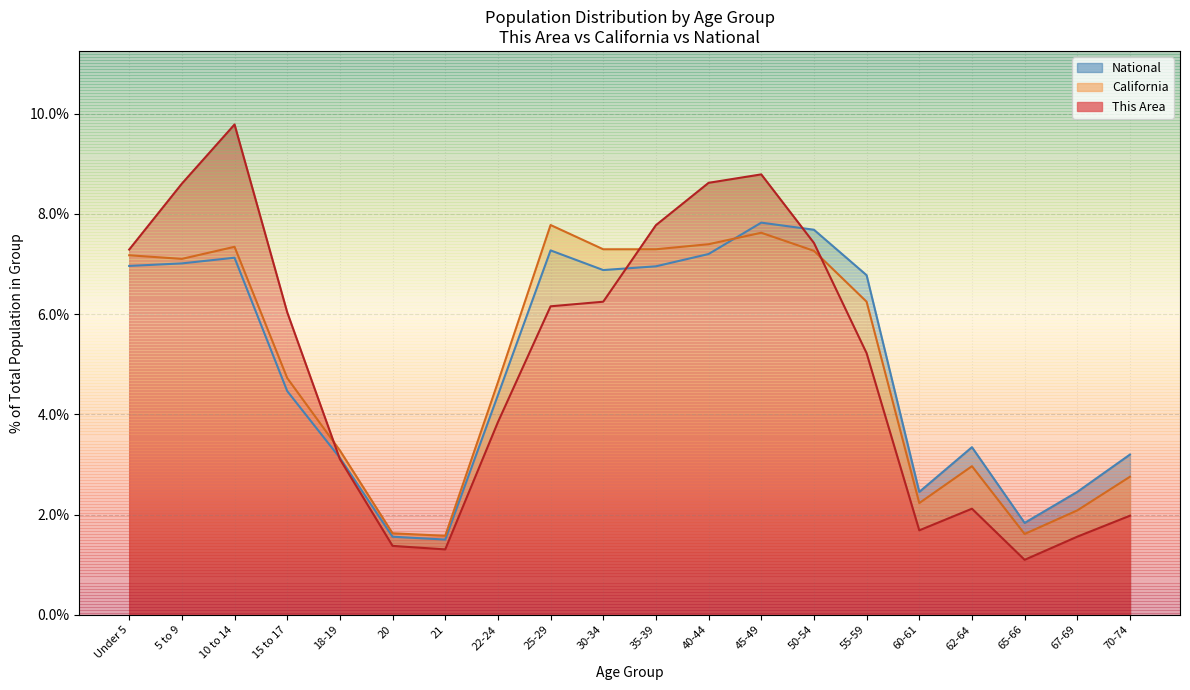

Rank the categories by California value from lowest to highest.

21, 65-66, 20, 67-69, 60-61, 70-74, 62-64, 18-19, 22-24, 15 to 17, 55-59, 5 to 9, Under 5, 50-54, 30-34, 35-39, 10 to 14, 40-44, 45-49, 25-29